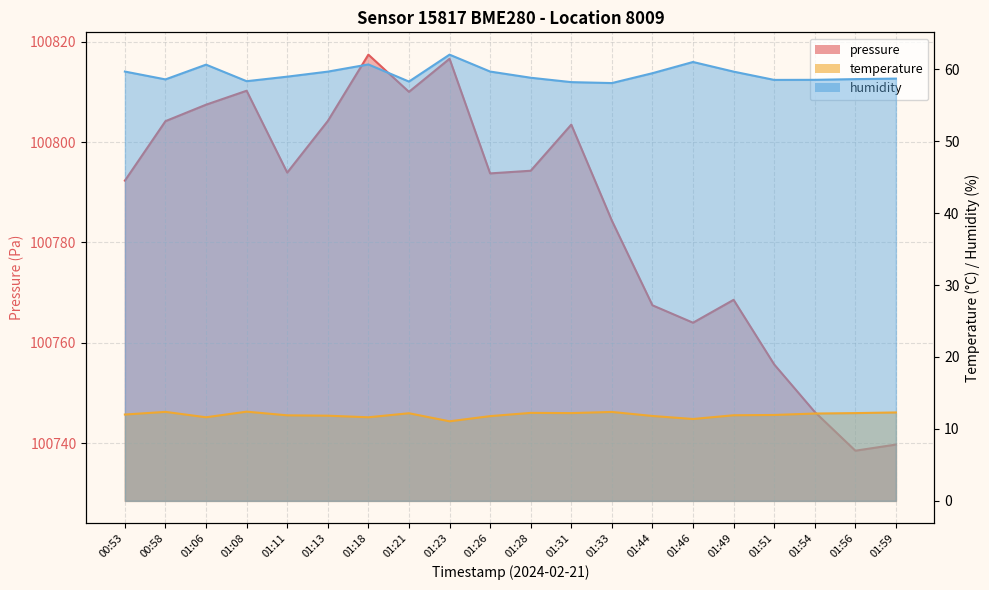

What is the label of the 16th point from the right?

01:11